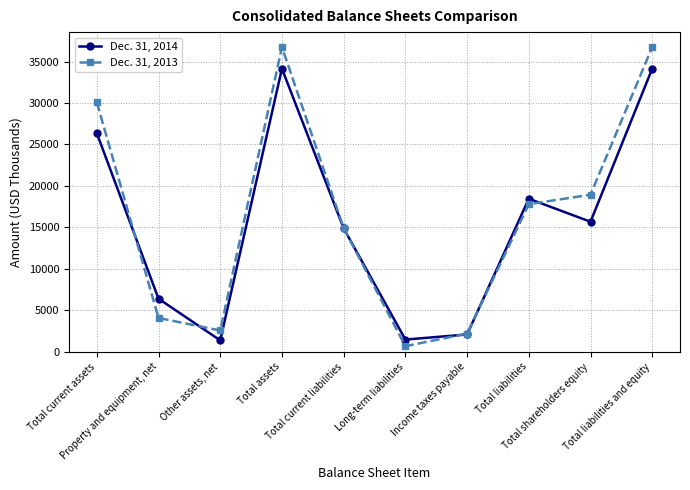

Rank the series by their average value, from highest to lowest.

Dec. 31, 2013, Dec. 31, 2014